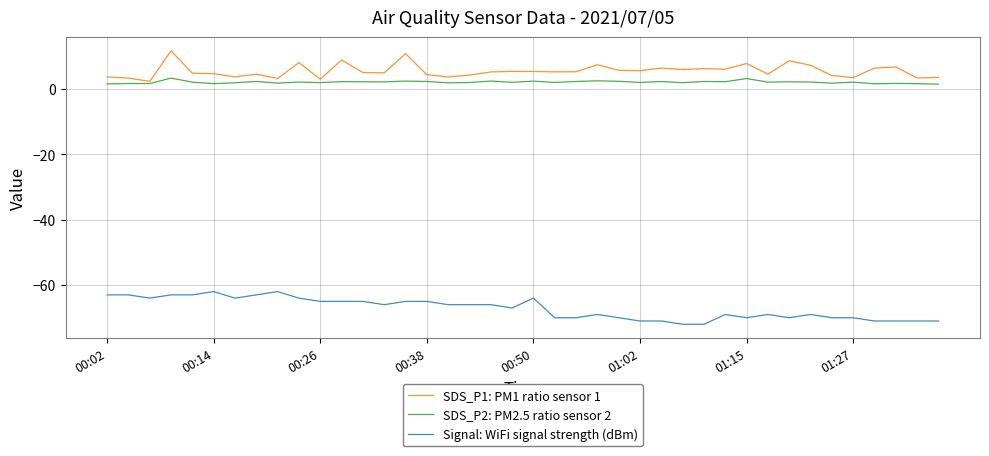

Rank the series by their maximum value, from lowest to highest.

Signal: WiFi signal strength (dBm), SDS_P2: PM2.5 ratio sensor 2, SDS_P1: PM1 ratio sensor 1